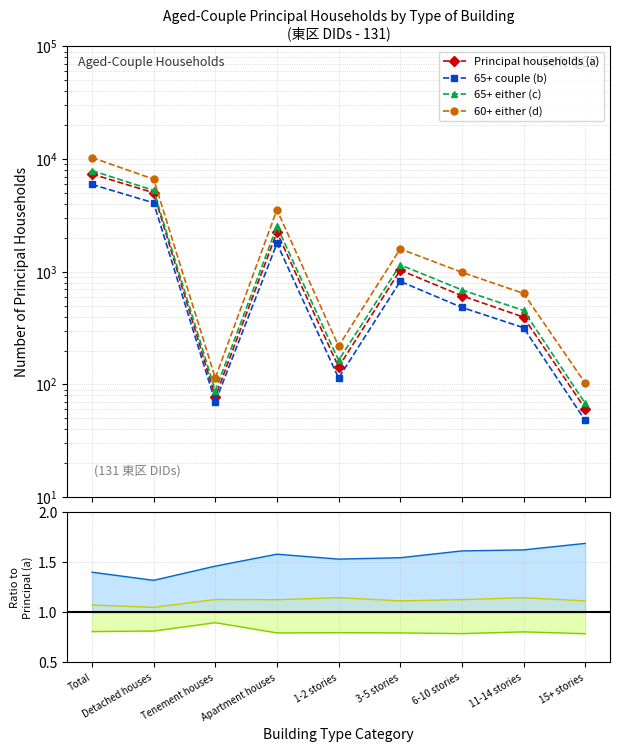

How many data points in 60+ either (d) are less than 989?

4